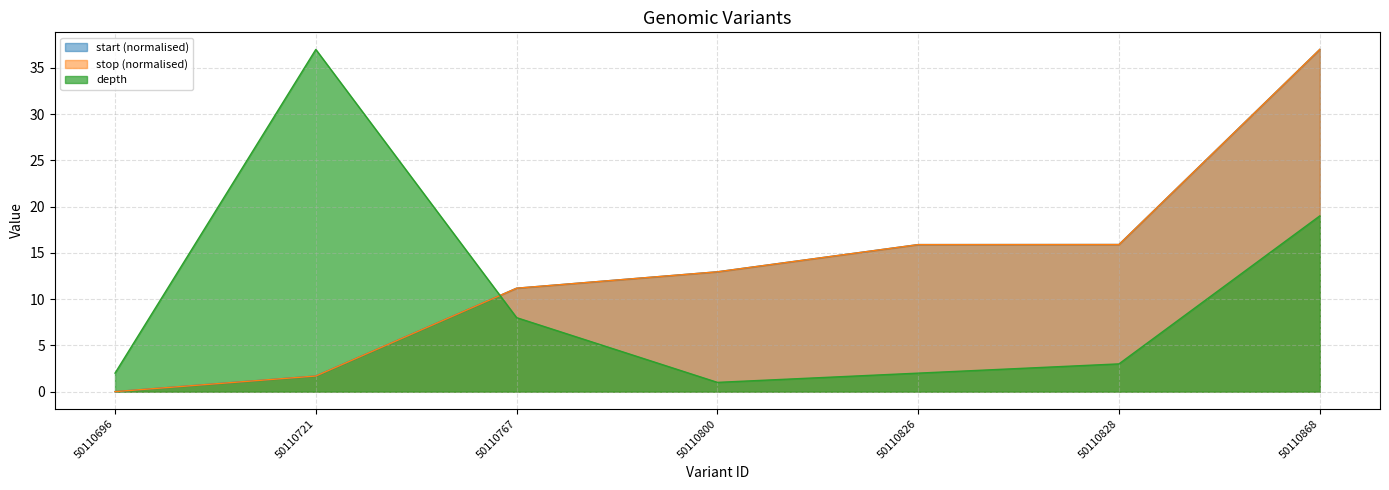

What is the approximate value of start at 50110868?

37.0